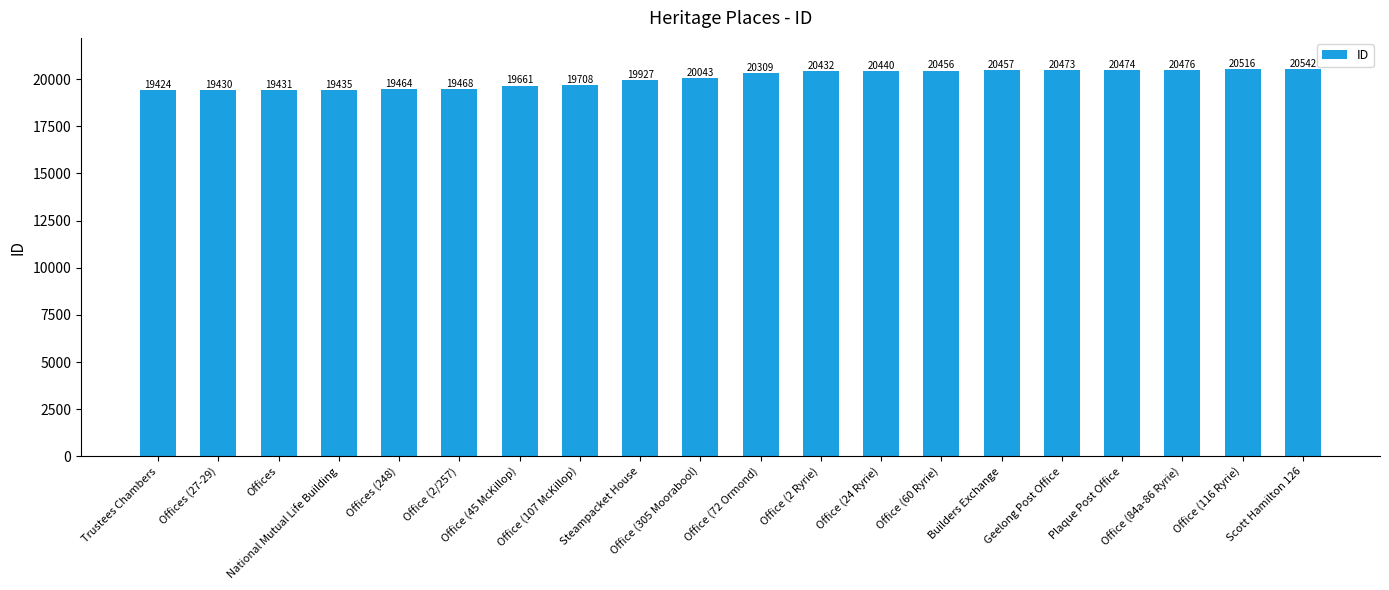

Between Geelong Post Office and Office (72 Ormond), which is larger?

Geelong Post Office